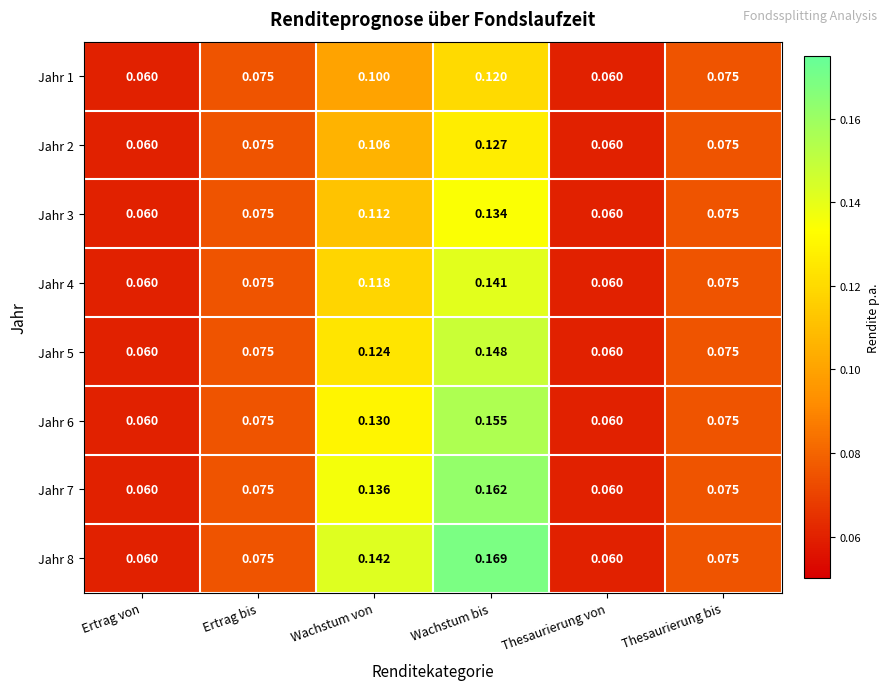

At which category is the sum across all series the highest?

Wachstum bis